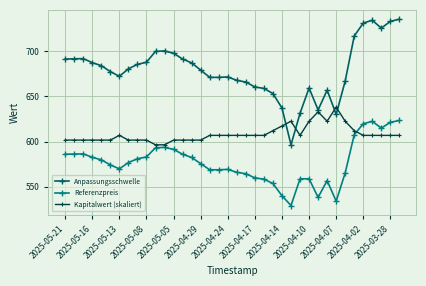

Which series has the largest range (max minus min)?

Anpassungsschwelle